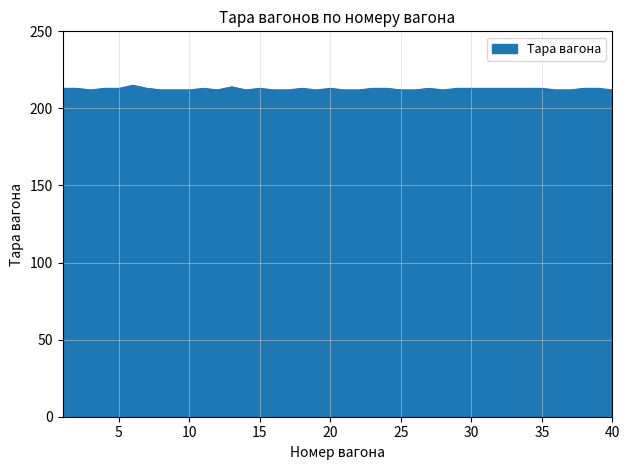

What is the minimum value shown in the chart?

212